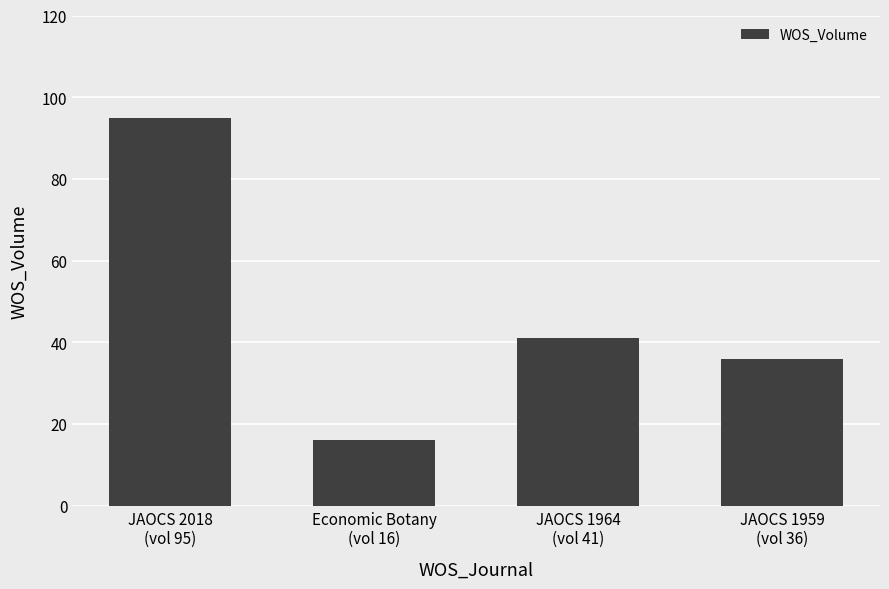

Are the bars grouped side by side (vs. stacked)?

No